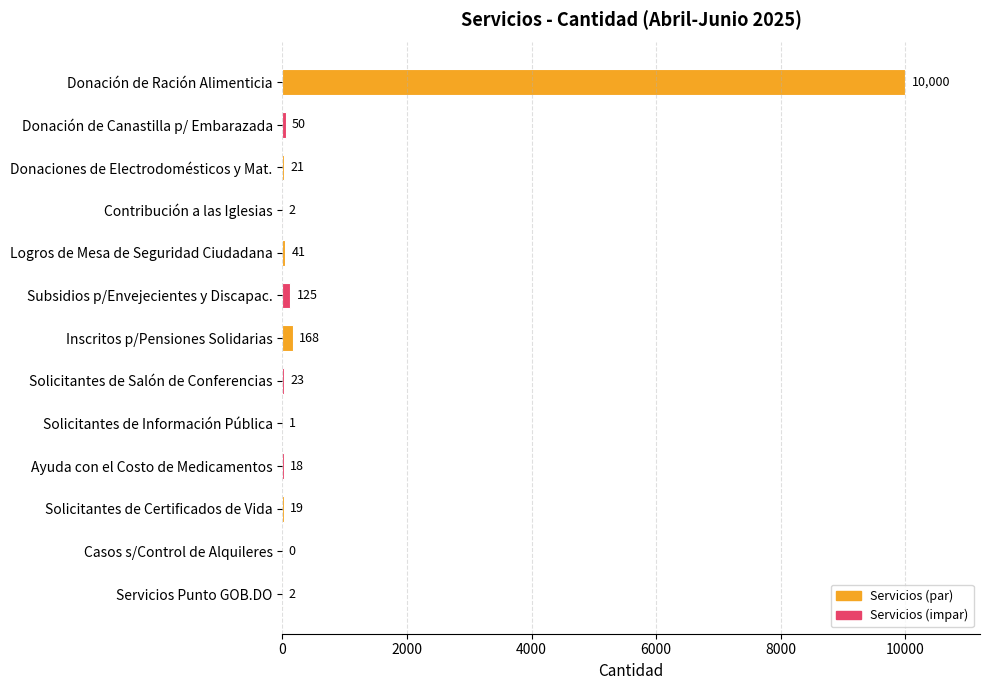

How many positive values are there?

12